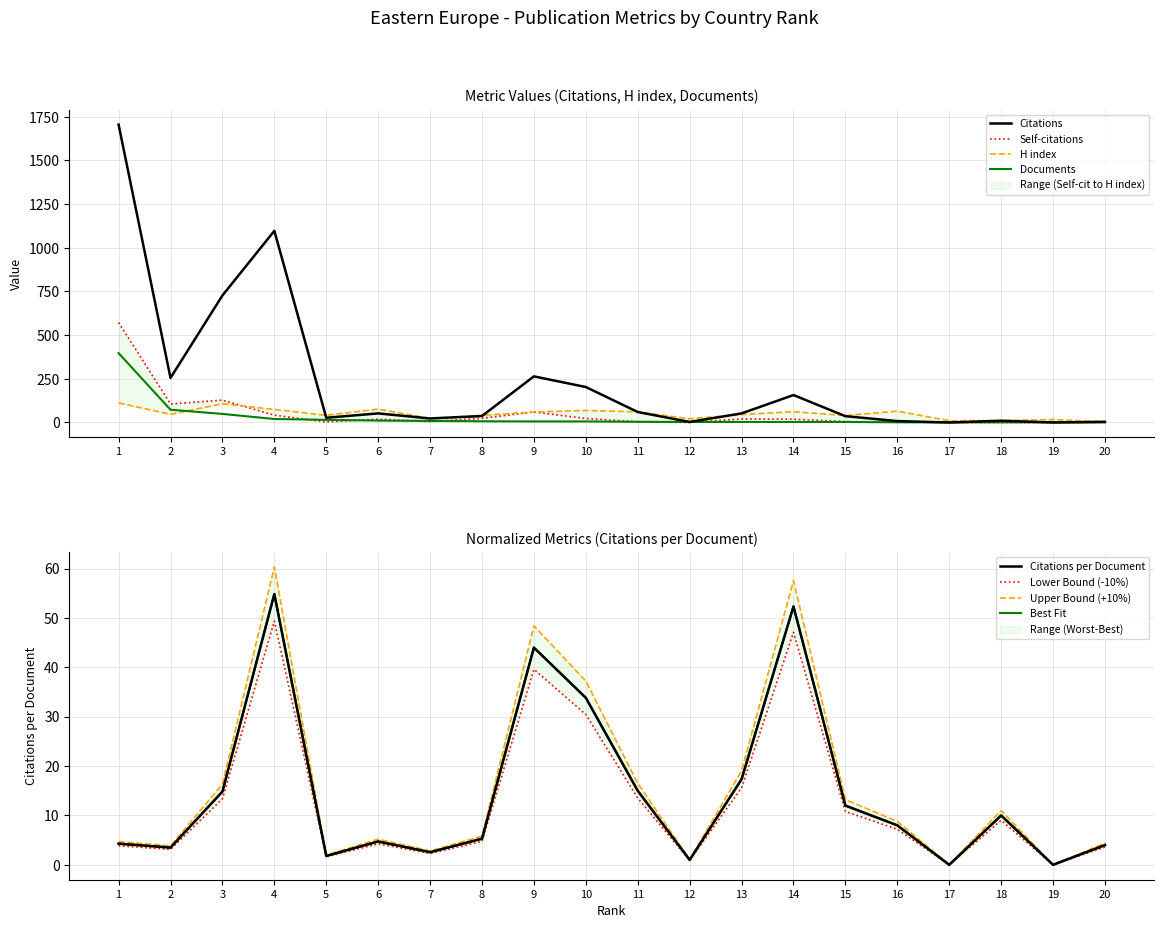

After their last crossing, which series has the higher values: Citations per document or Documents?

Citations per document